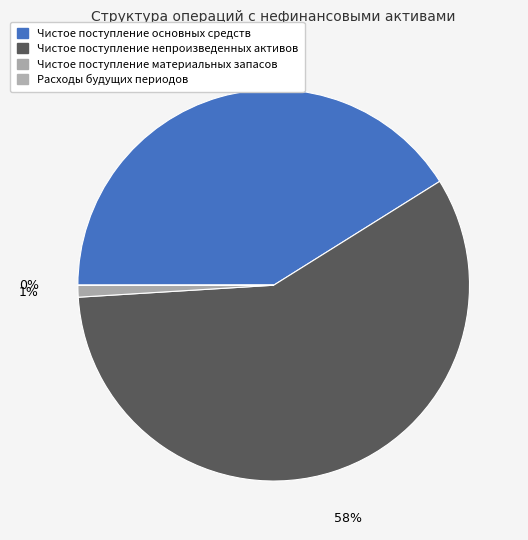

Is Чистое поступление непроизведенных активов the majority of the pie?

Yes